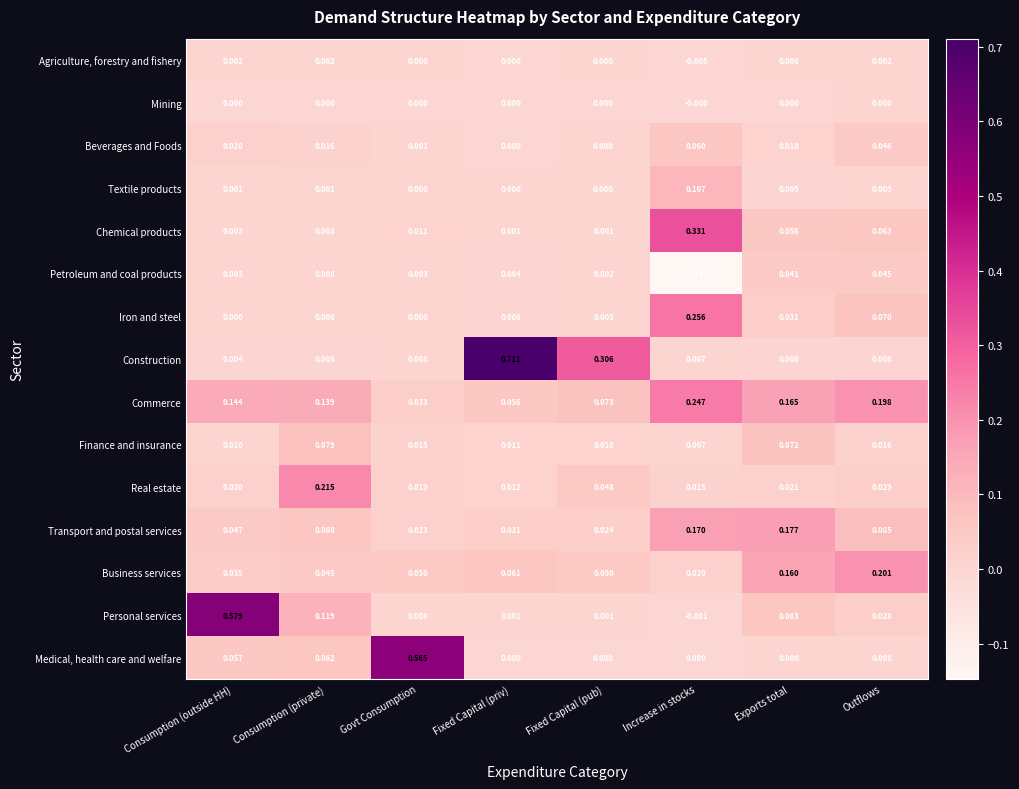

At Outflows, list the series in order from largest to smallest.

Business services, Commerce, Transport and postal services, Iron and steel, Chemical products, Beverages and Foods, Petroleum and coal products, Real estate, Personal services, Finance and insurance, Textile products, Medical, health care and welfare, Construction, Agriculture, forestry and fishery, Mining